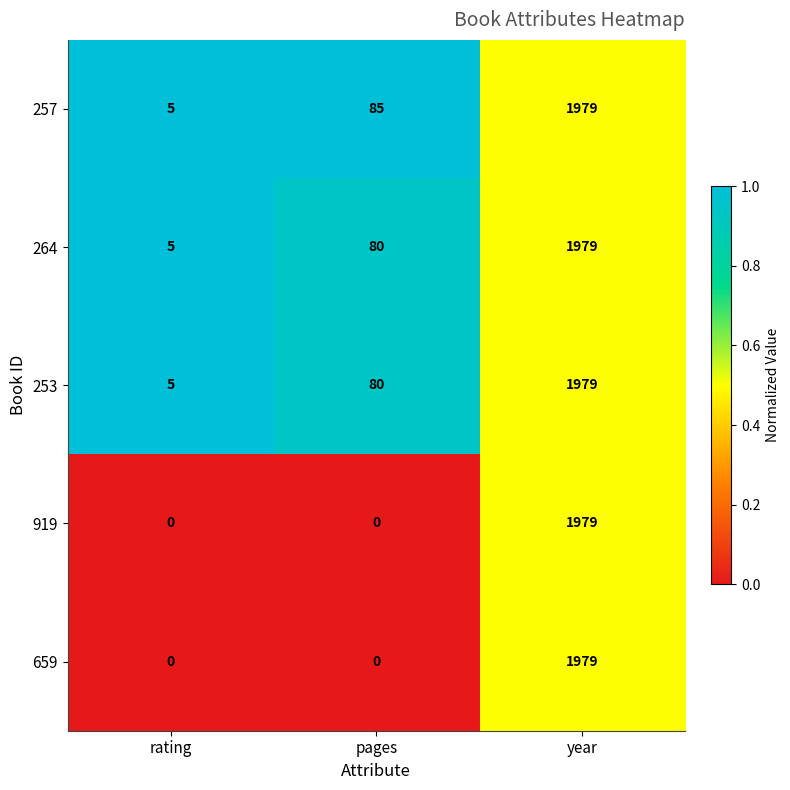

Rank the categories by 264 value from lowest to highest.

rating, pages, year